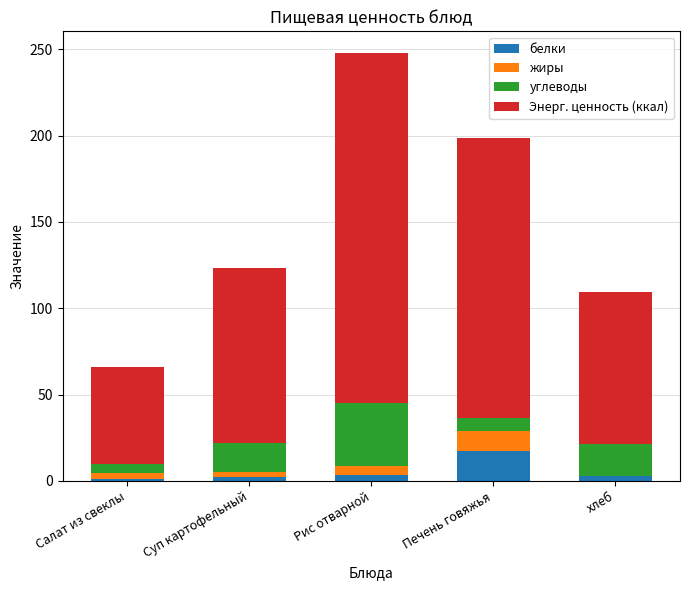

The белки series shows 9.6 at Печень говяжья. True or false?

False